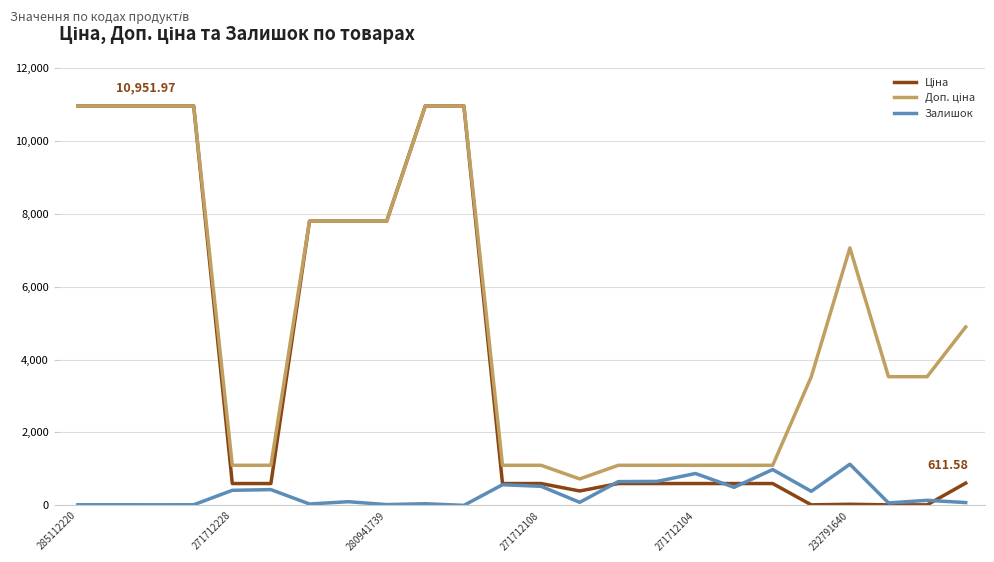

Reading right to left, list all the values displayed in this chart.

Ціна: 611.6	15.7	15.7	31.4	15.7	599.9	599.9	599.9	599.9	599.9	395.9	599.9	599.9	10952.0	10952.0	7792.9	7792.9	7792.9	599.9	599.9	10952.0	10952.0	10952.0	10952.0
Доп. ціна: 4892.6	3529.0	3529.0	7059.0	3529.0	1100.0	1100.0	1100.0	1100.0	1100.0	726.0	1100.0	1100.0	10952.0	10952.0	7792.9	7792.9	7792.9	1100.0	1100.0	10952.0	10952.0	10952.0	10952.0
Залишок: 78.0	140.0	68.0	1129.0	387.0	983.0	496.0	875.0	658.0	653.0	85.0	524.0	567.0	2.0	46.0	23.0	102.0	39.0	433.0	414.0	18.0	17.0	18.0	18.0